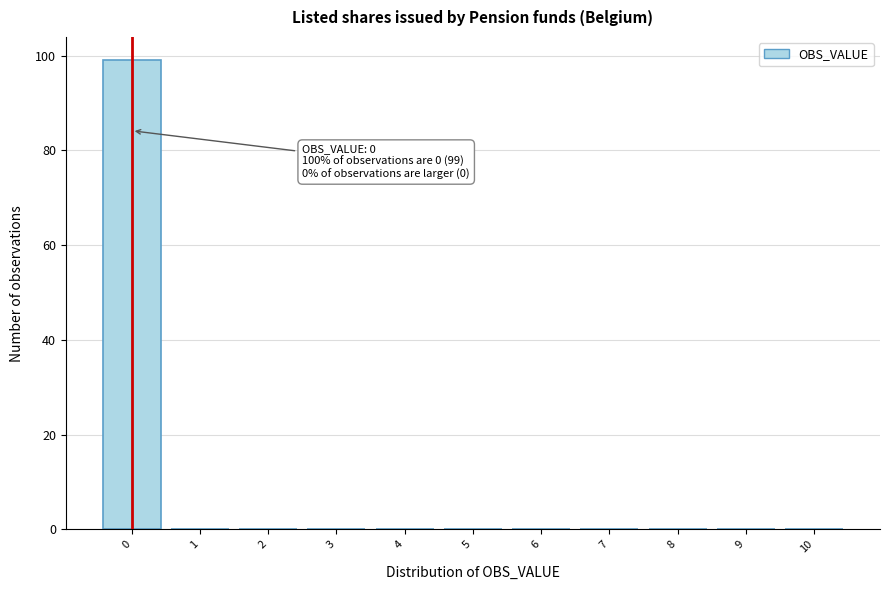

Which range on the x-axis has the tallest bar?

-0.5 to 0.5